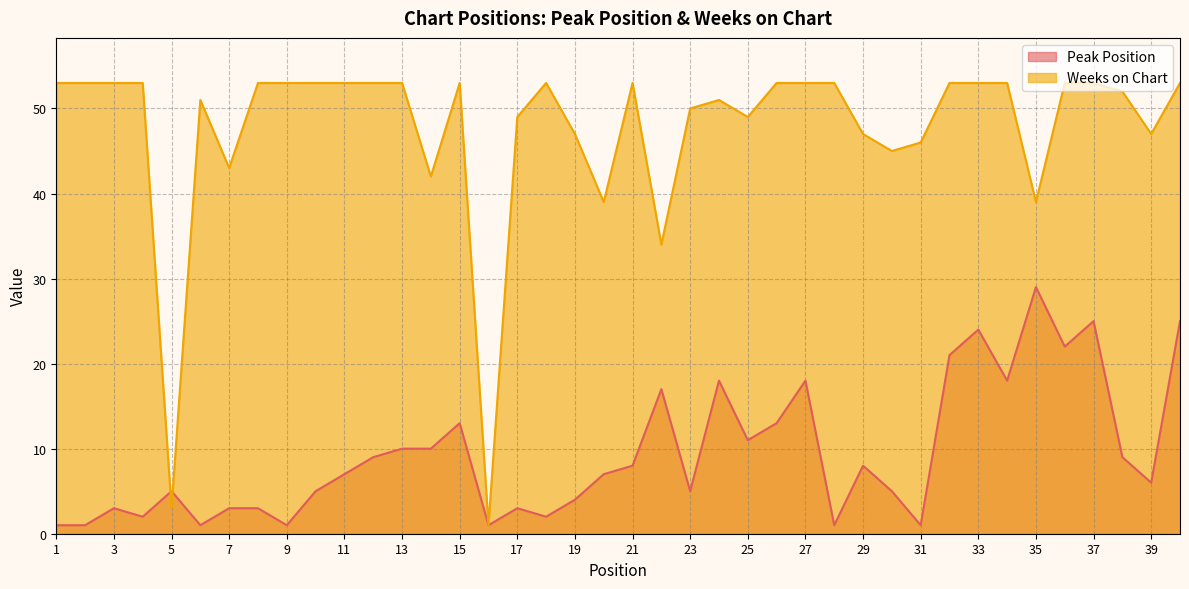

Reading left to right, list all the values displayed in this chart.

Peak Position: 1=1	2=1	3=3	4=2	5=5	6=1	7=3	8=3	9=1	10=5	11=7	12=9	13=10	14=10	15=13	16=1	17=3	18=2	19=4	20=7	21=8	22=17	23=5	24=18	25=11	26=13	27=18	28=1	29=8	30=5	31=1	32=21	33=24	34=18	35=29	36=22	37=25	38=9	39=6	40=25
Weeks on Chart: 1=53	2=53	3=53	4=53	5=3	6=51	7=43	8=53	9=53	10=53	11=53	12=53	13=53	14=42	15=53	16=1	17=49	18=53	19=47	20=39	21=53	22=34	23=50	24=51	25=49	26=53	27=53	28=53	29=47	30=45	31=46	32=53	33=53	34=53	35=39	36=53	37=53	38=52	39=47	40=53